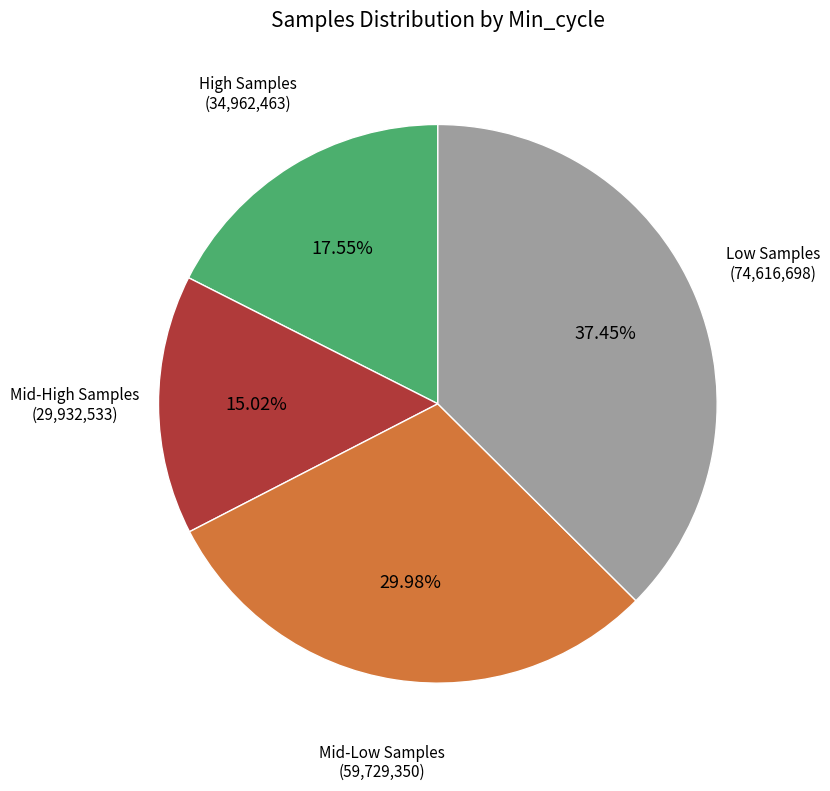

Is there a majority slice in this chart?

No